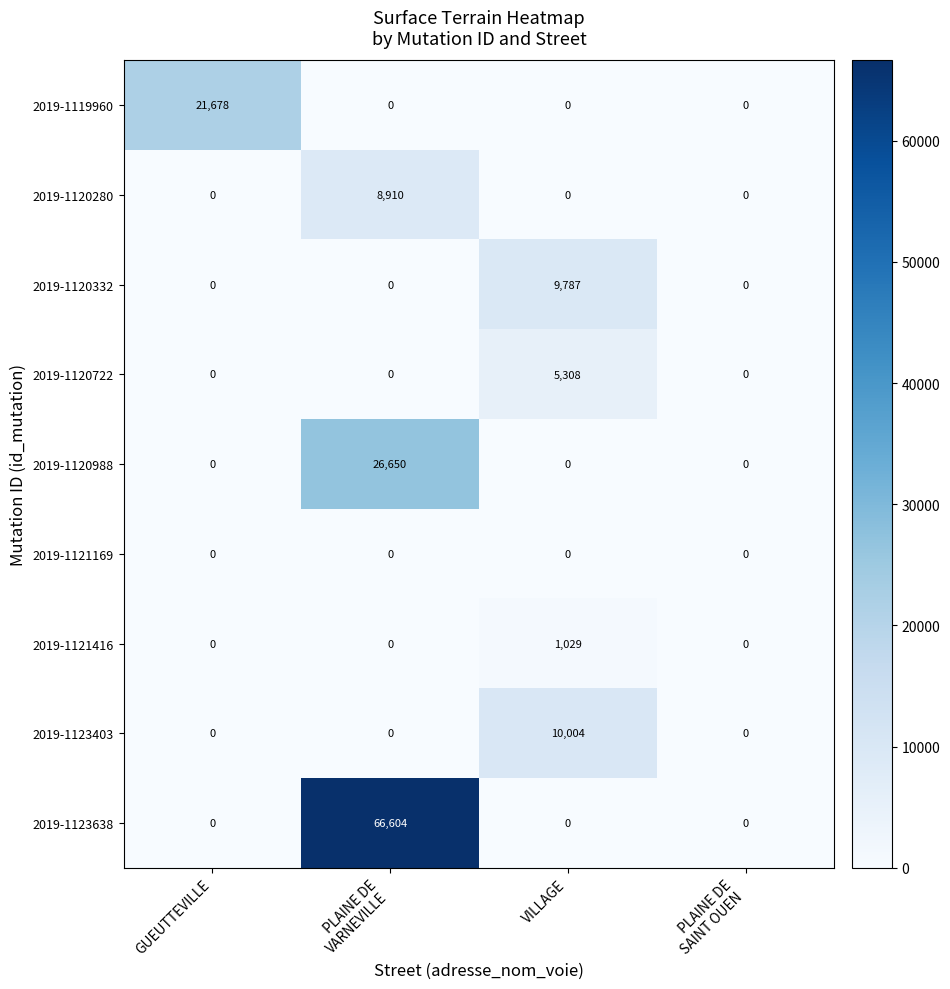

What is the sum of all 2019-1119960 values?

21678